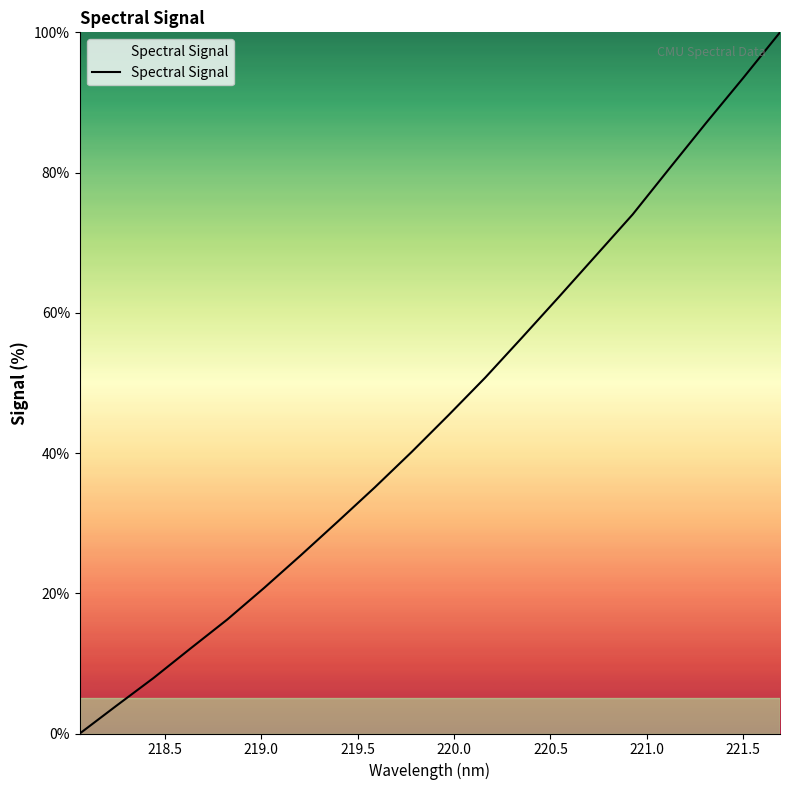

What is the difference between the maximum and minimum values?

100.0